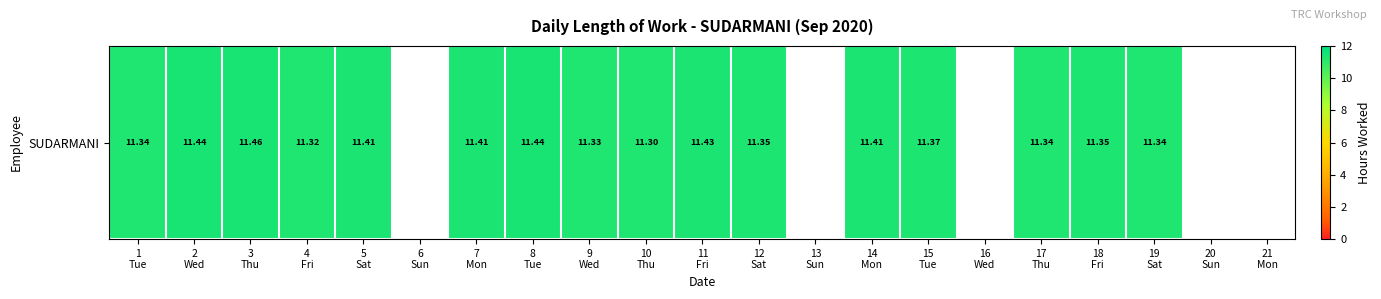

Reading left to right, transcribe all the data shown in this chart.

11.3	11.4	11.5	11.3	11.4	0.0	11.4	11.4	11.3	11.3	11.4	11.3	0.0	11.4	11.4	0.0	11.3	11.3	11.3	0.0	0.0